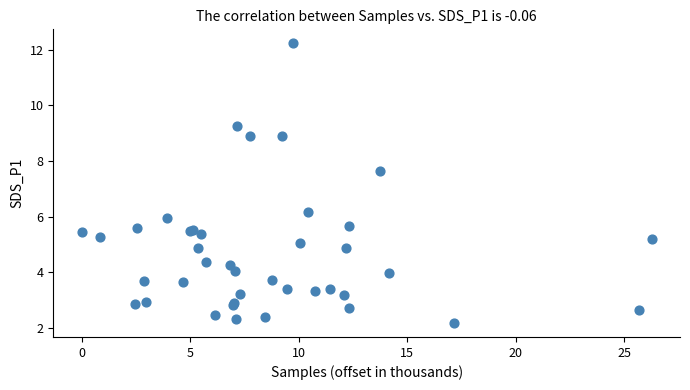

What Y value in the scatter plot is closest to 7?

7.6